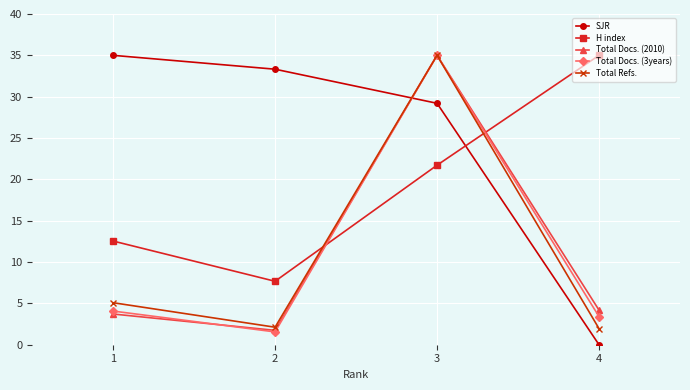

What is the value of the Total Docs. (3years) point at the 2nd from the left?

1.5